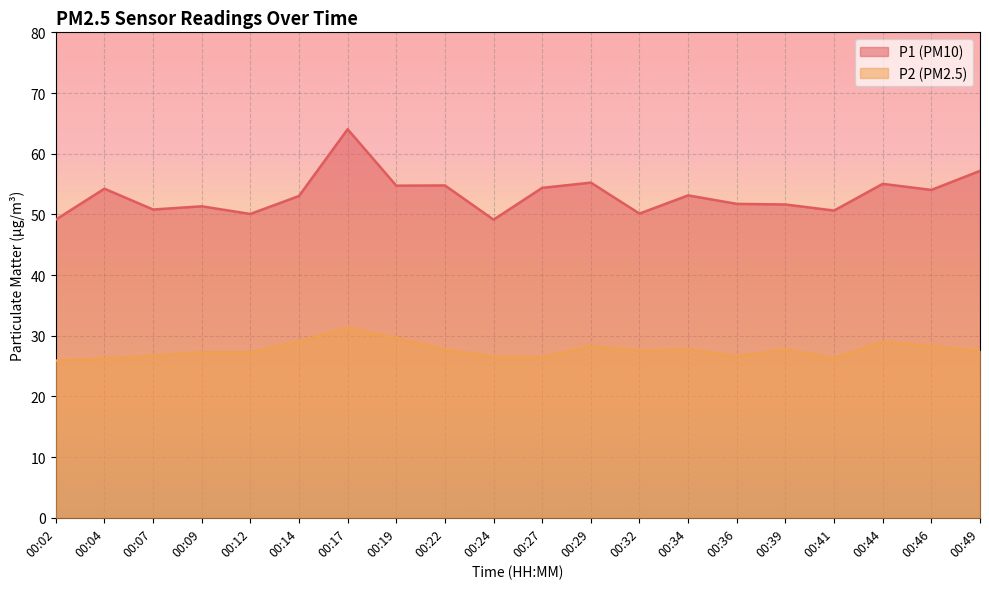

What is the difference between the second highest and minimum values in the P2 series?

3.7